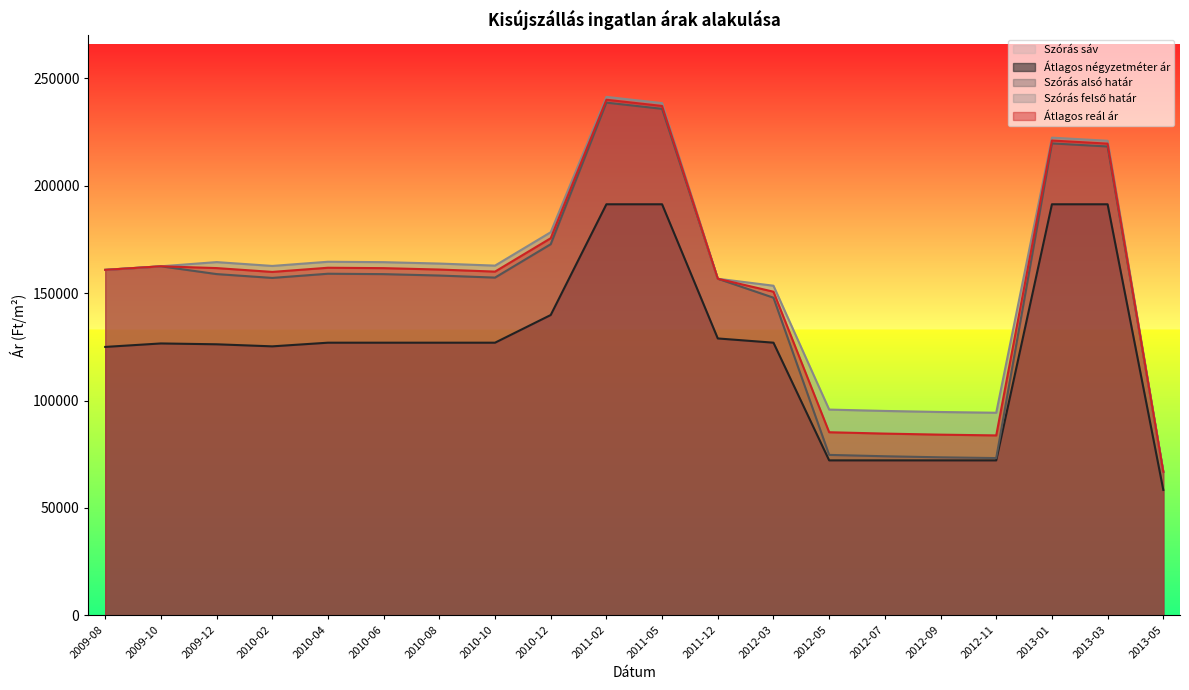

What is the highest value of the Átlagos reál ár series?

240095